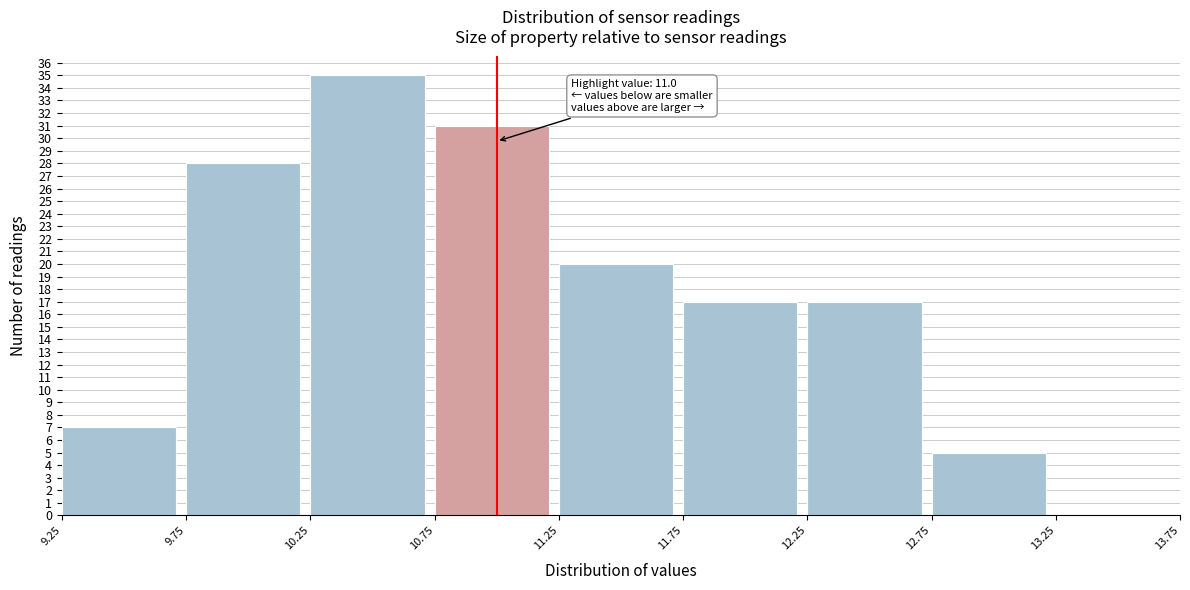

Over which range of the x-axis is the bar tallest?

10.25 to 10.75